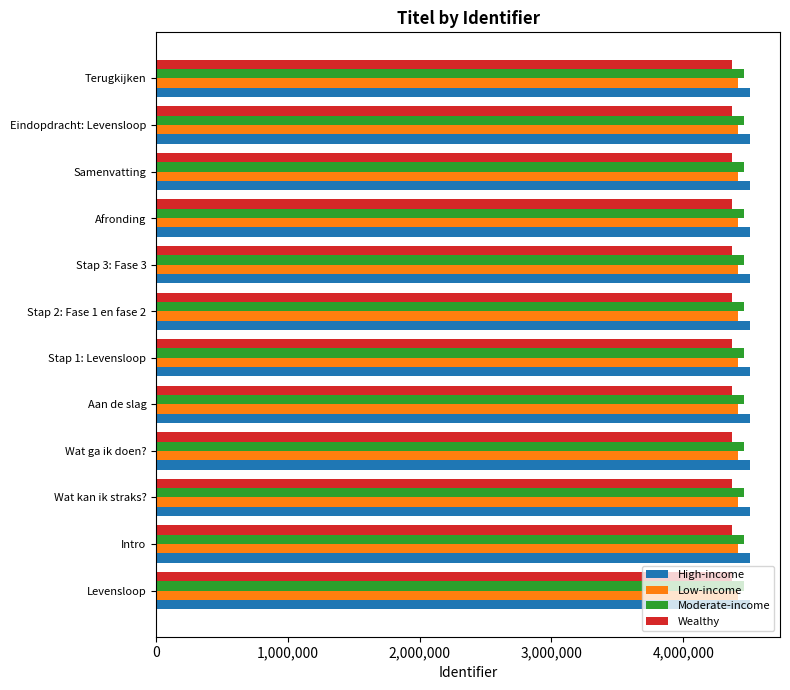

What is the greatest value displayed?

4509068.0